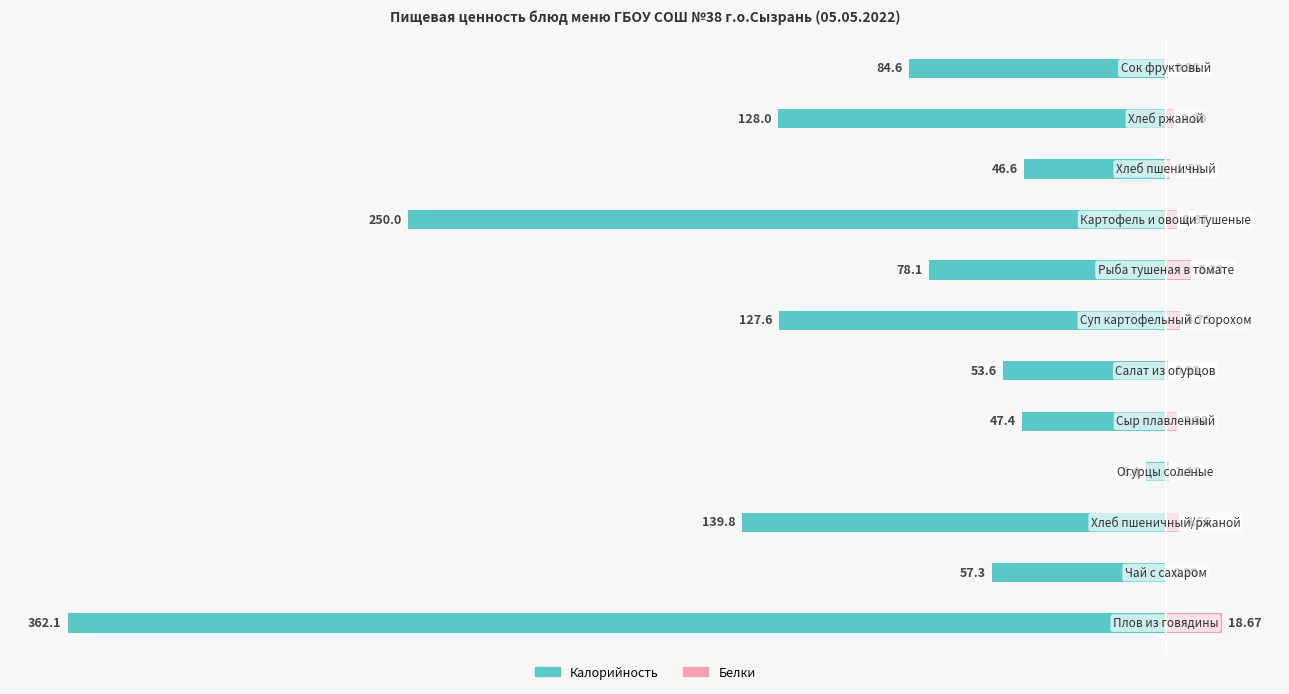

Is the value of Калорийность at −300 greater than the value of Белки at 11?

No